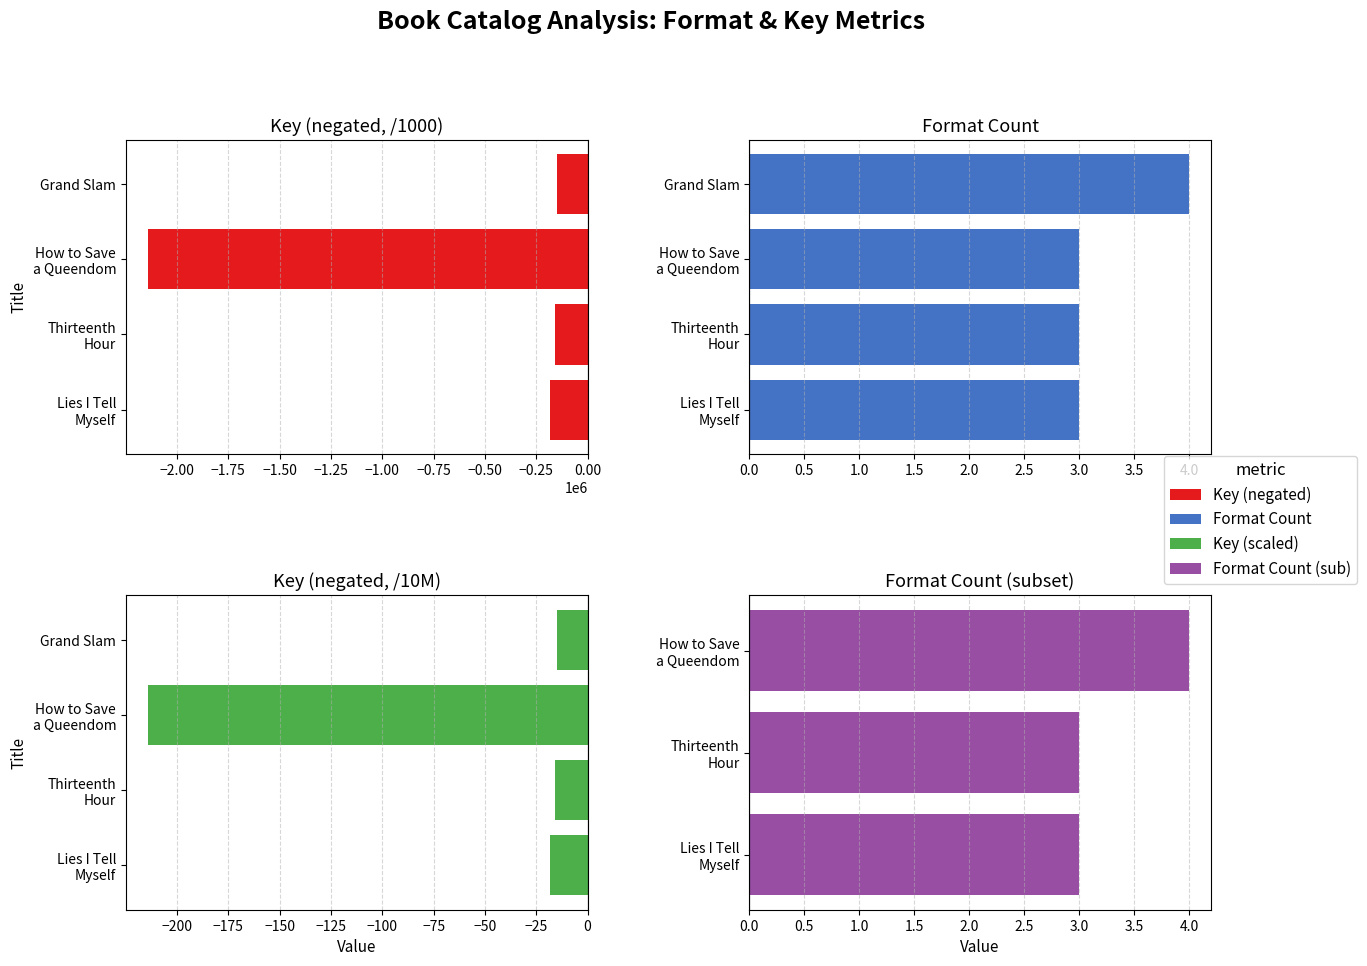

The value of Keys at Lies I Tell Myself is -182457.0. True or false?

True